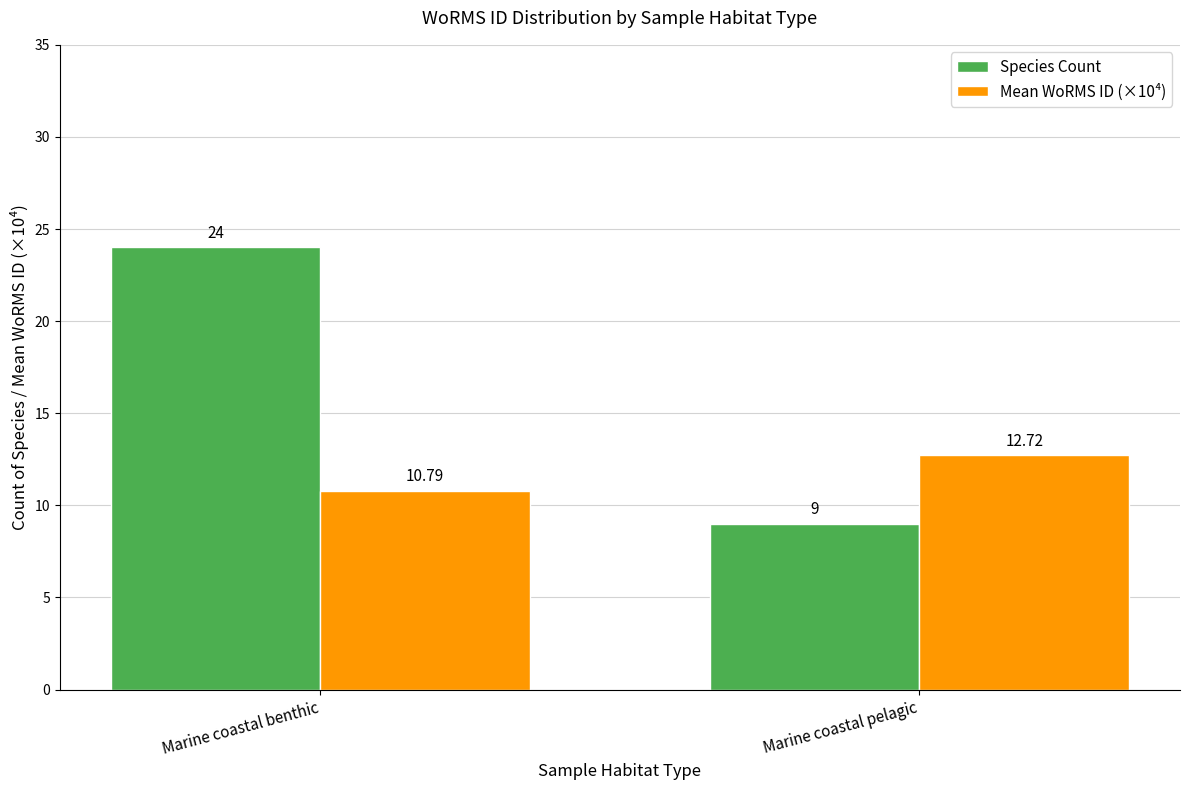

What is the sum of the Species Count values at Marine coastal pelagic and Marine coastal benthic?

33.0